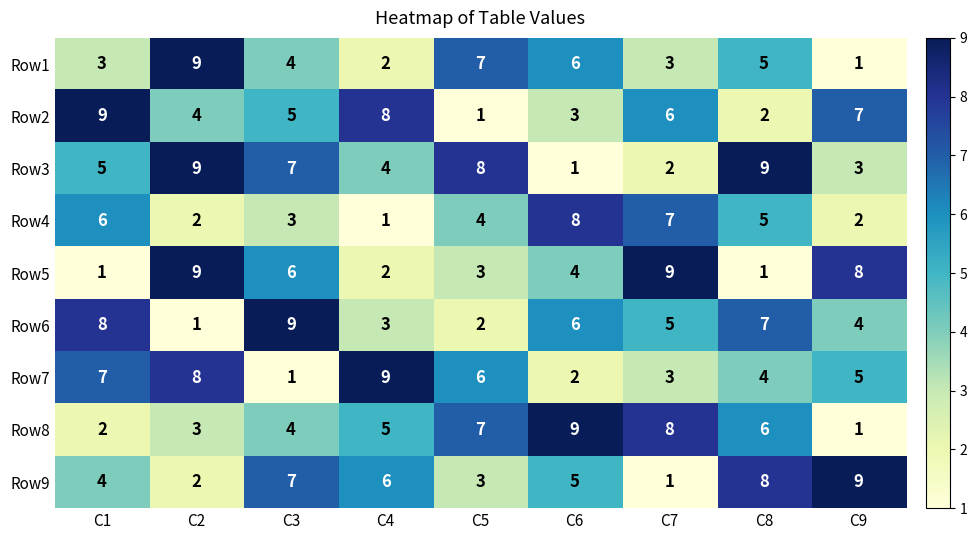

The Row8 series shows 14 at C6. True or false?

False